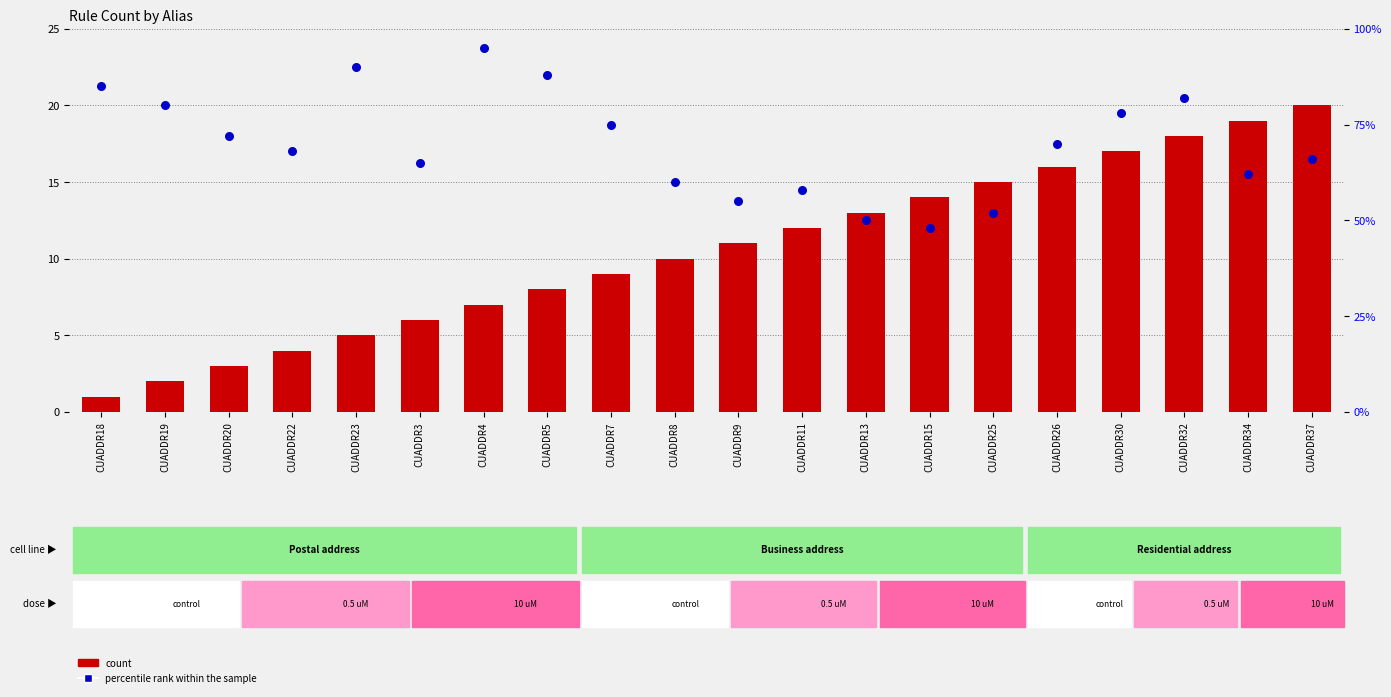

What are all the series names shown in the legend?

count, percentile rank within the sample